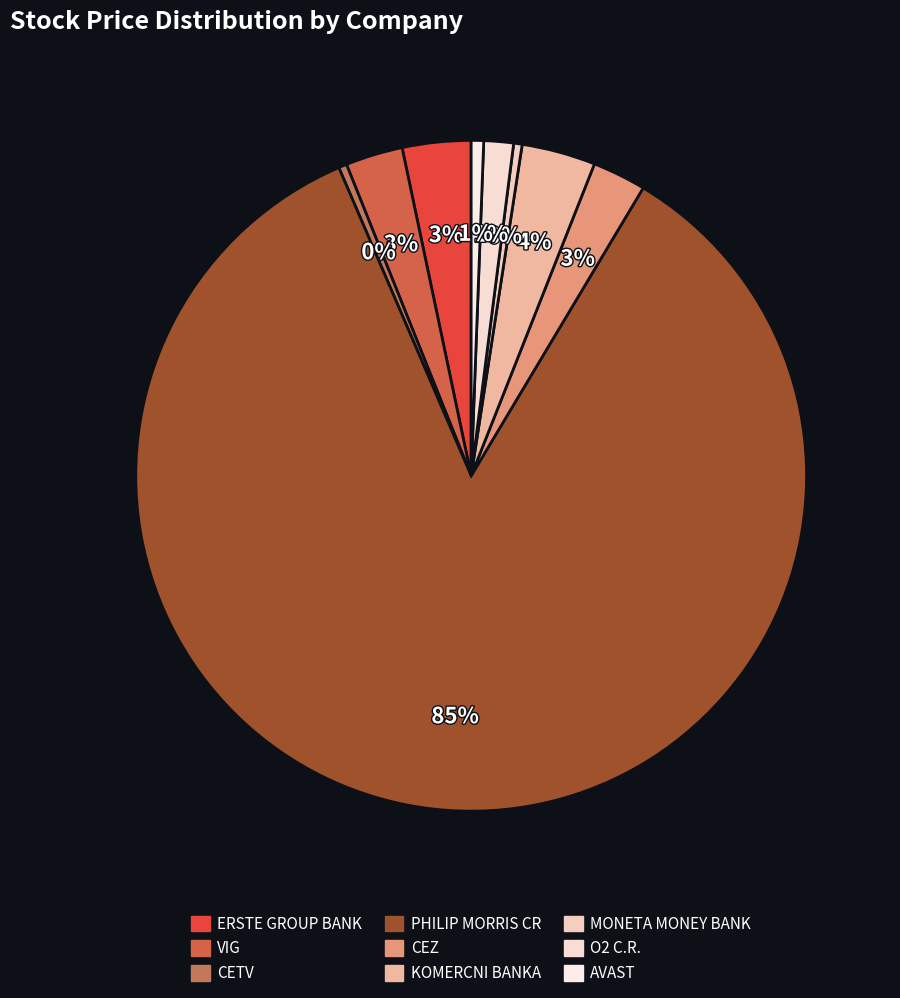

What is the largest slice in the pie chart?

PHILIP MORRIS CR